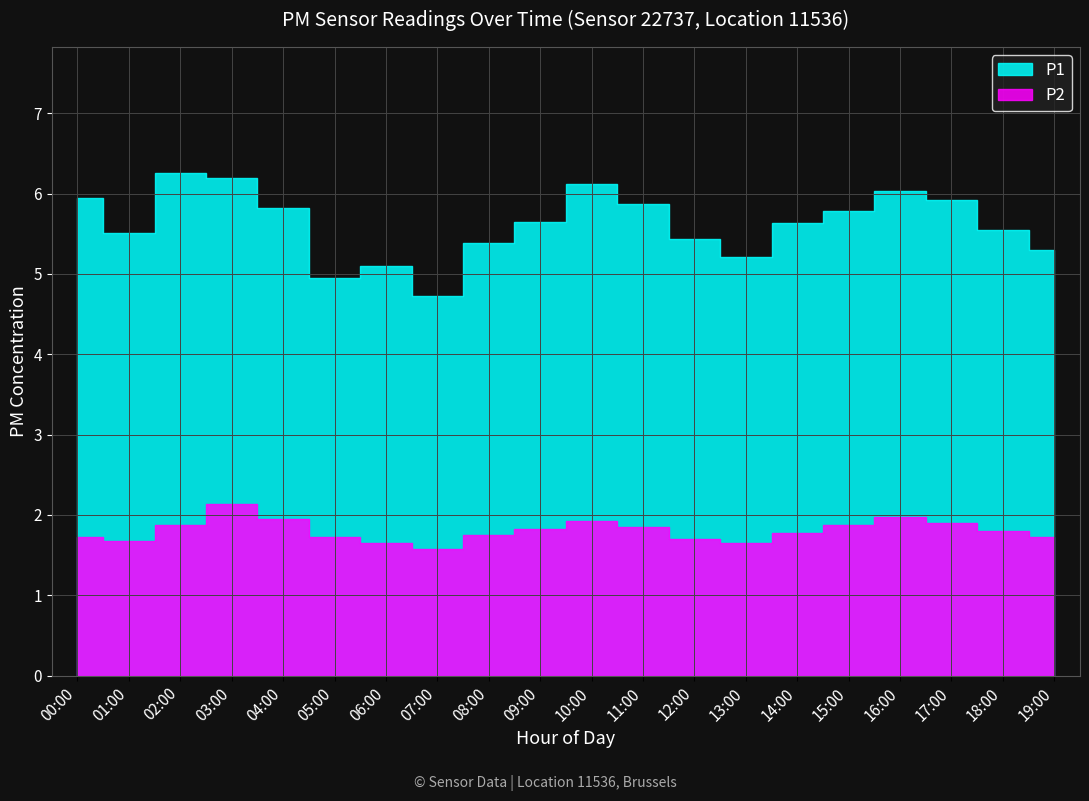

True or false: P2 has more than 1 interior local peaks.

True